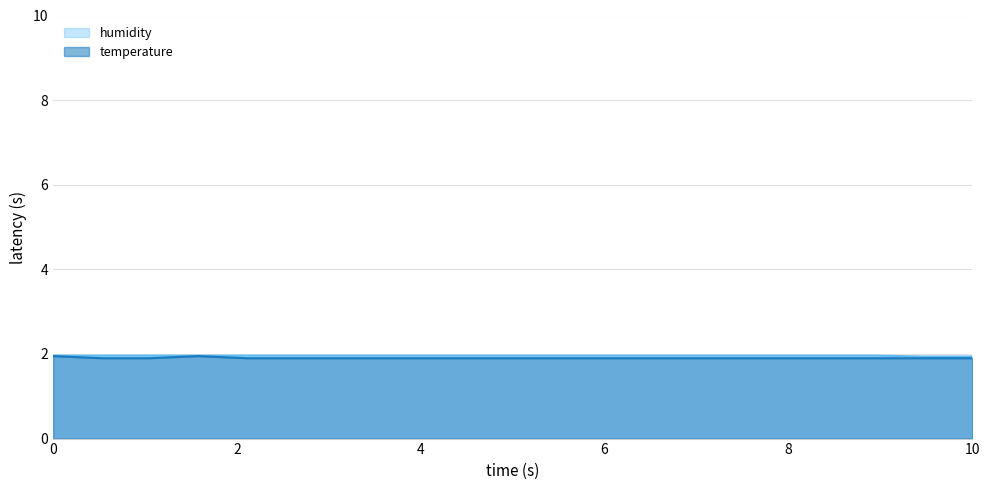

What is the total value across all series at 00:40?

3.9